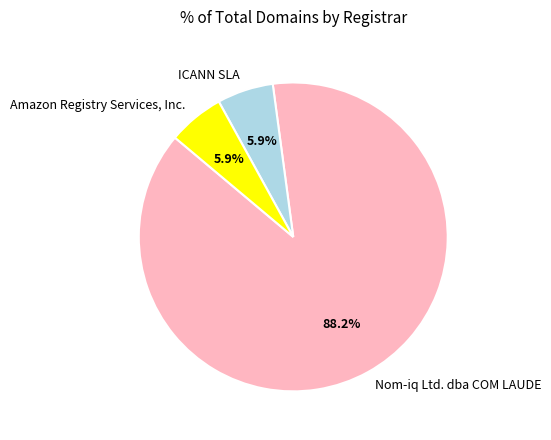

What percentage is the Amazon Registry Services, Inc. slice, to the nearest percent?

6%